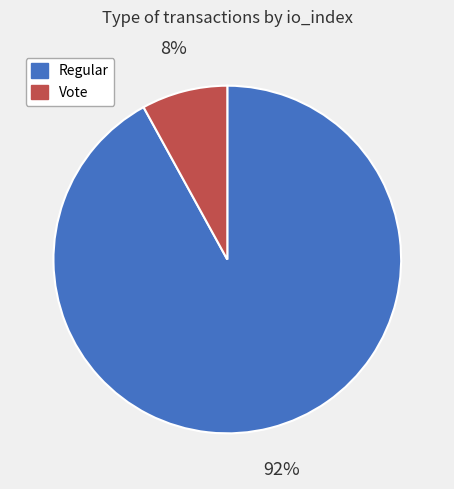

What is the largest slice in the pie chart?

Regular